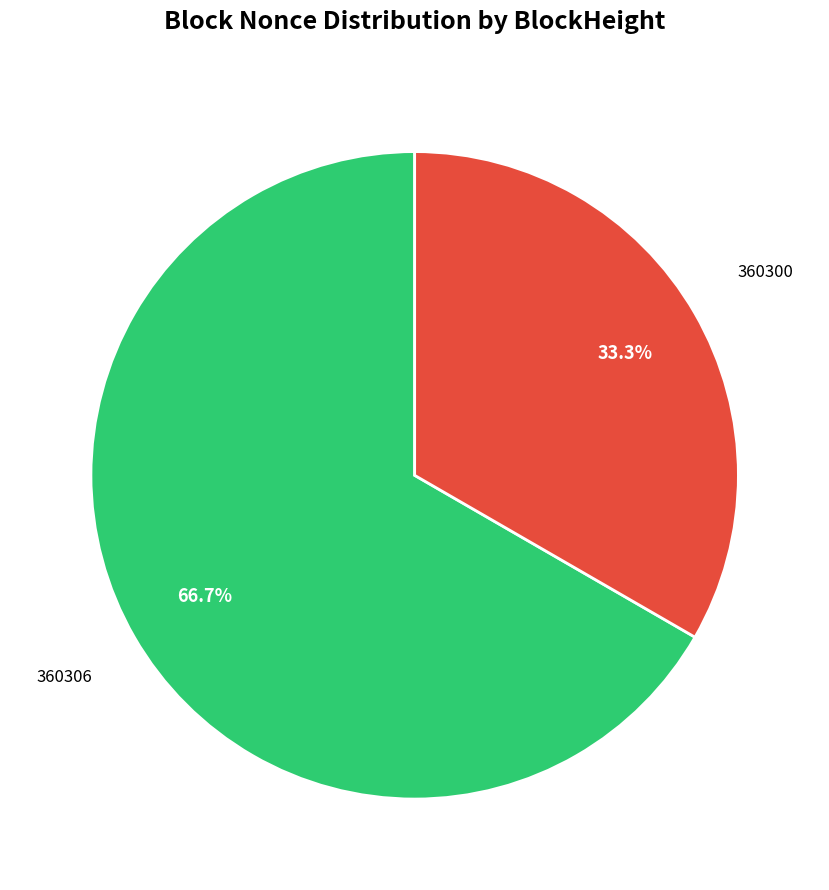

To the nearest percent, what is the difference between the largest and smallest slice percentages?

33%